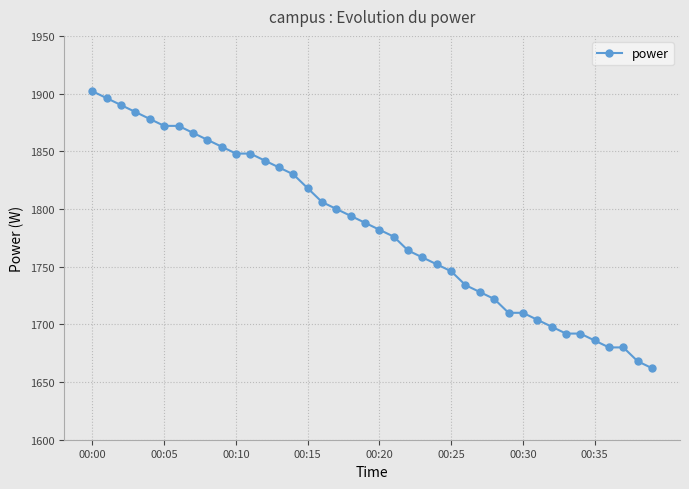

What is the difference between the second highest and minimum values?

234